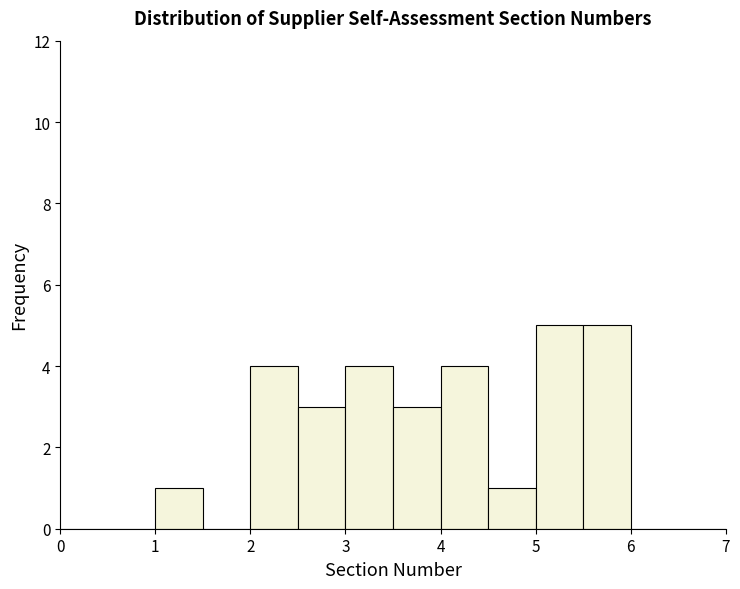

Reading left to right, transcribe this chart: for each bar, give the range it covers on the x-axis and its height. The values are not printed on the chart, so give them approximately, as read against the axis.

0.0 to 0.5: 0
0.5 to 1.0: 0
1.0 to 1.5: 1
1.5 to 2.0: 0
2.0 to 2.5: 4
2.5 to 3.0: 3
3.0 to 3.5: 4
3.5 to 4.0: 3
4.0 to 4.5: 4
4.5 to 5.0: 1
5.0 to 5.5: 5
5.5 to 6.0: 5
6.0 to 6.5: 0
6.5 to 7.0: 0